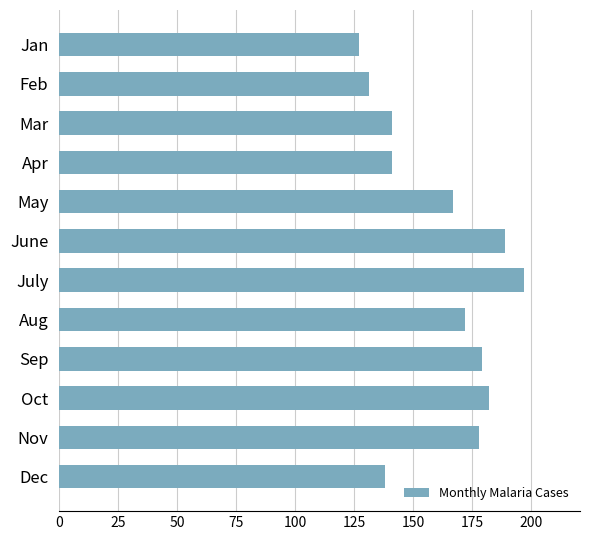

What is the maximum value shown in the chart?

197